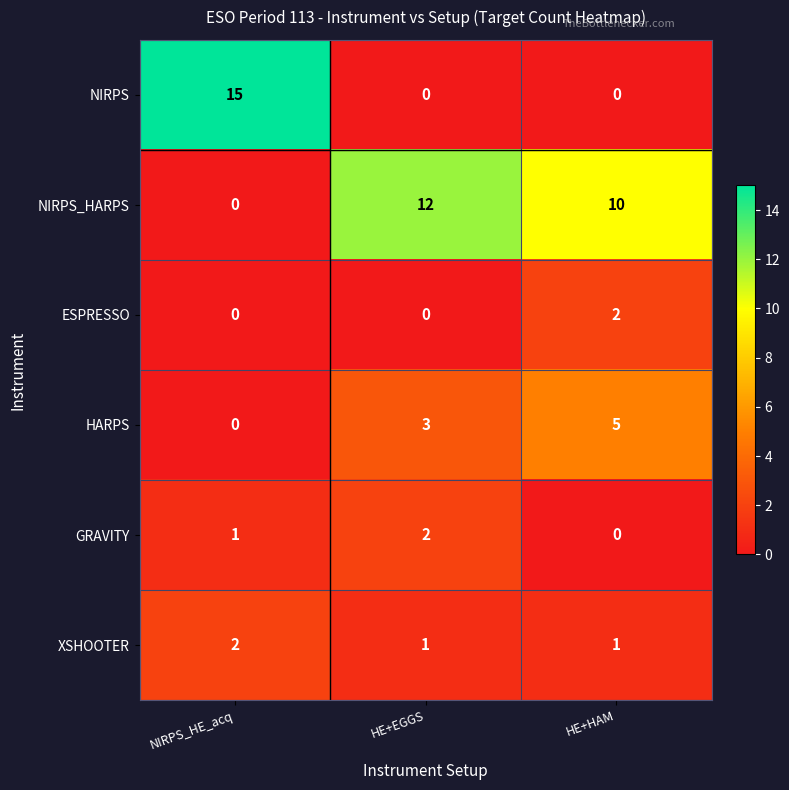

Count the number of data series in this chart.

6